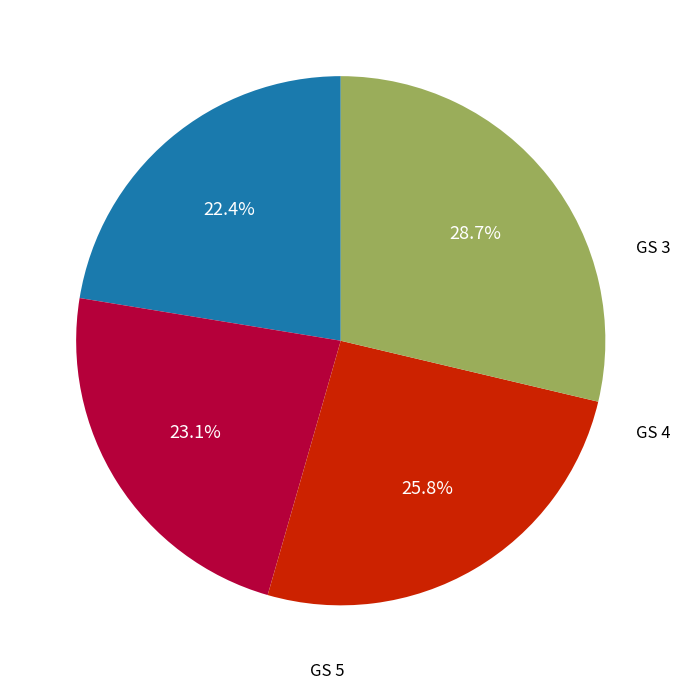

True or false: GS 4 accounts for 18% of the total.

False